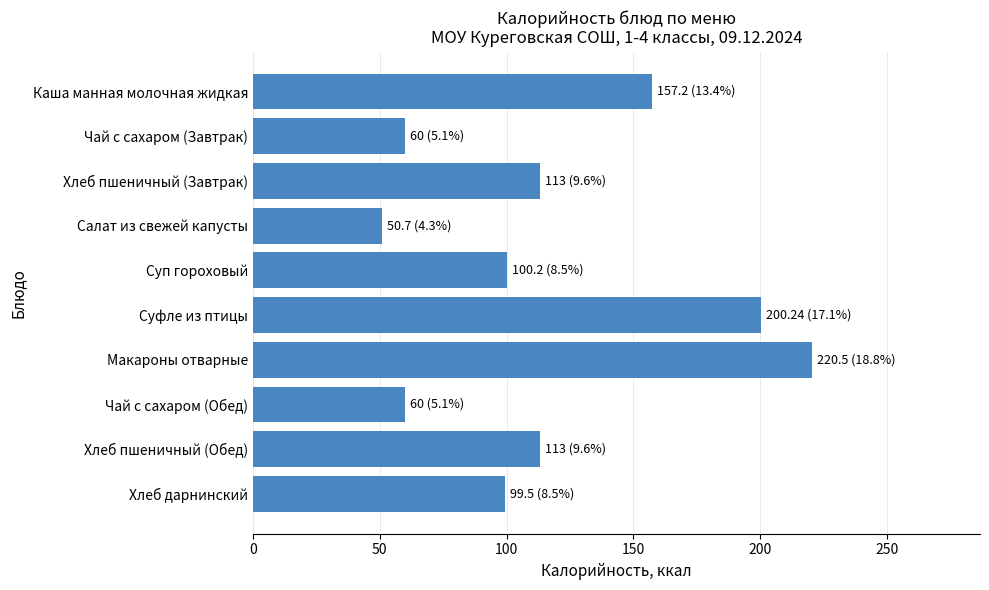

Is it true that the value at Хлеб пшеничный (Завтрак) is 113.0?

True